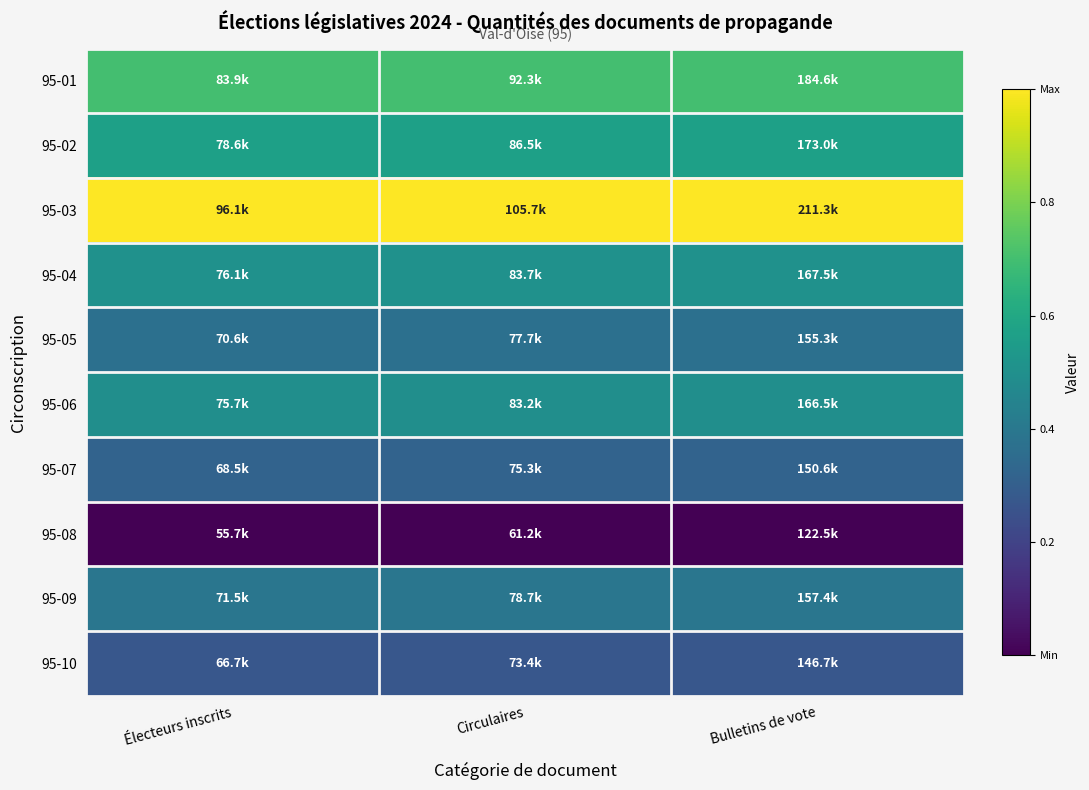

Which category has the highest value across all series?

Électeurs inscrits